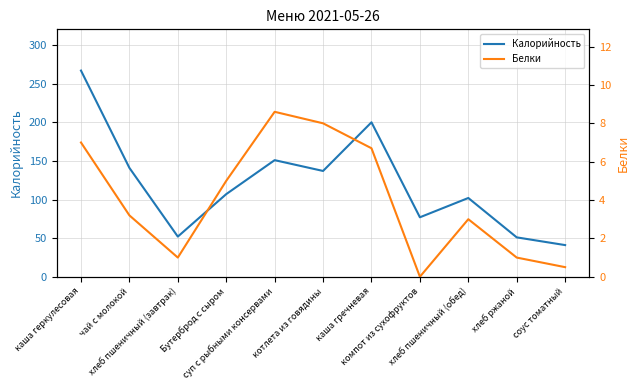

What position from the right is каша гречневая?

5